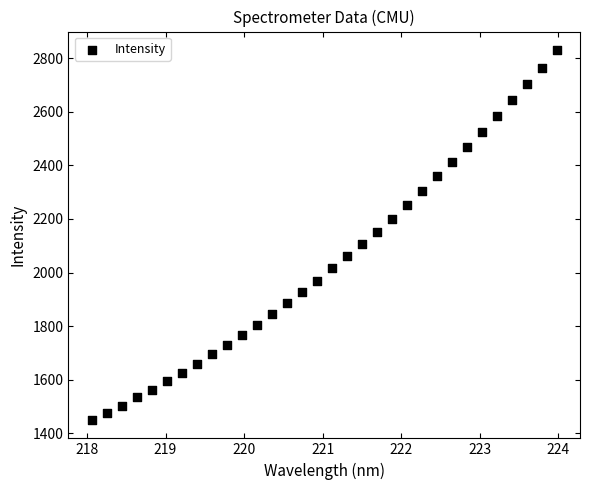

What is the range of Y values (max minus min)?

1379.5